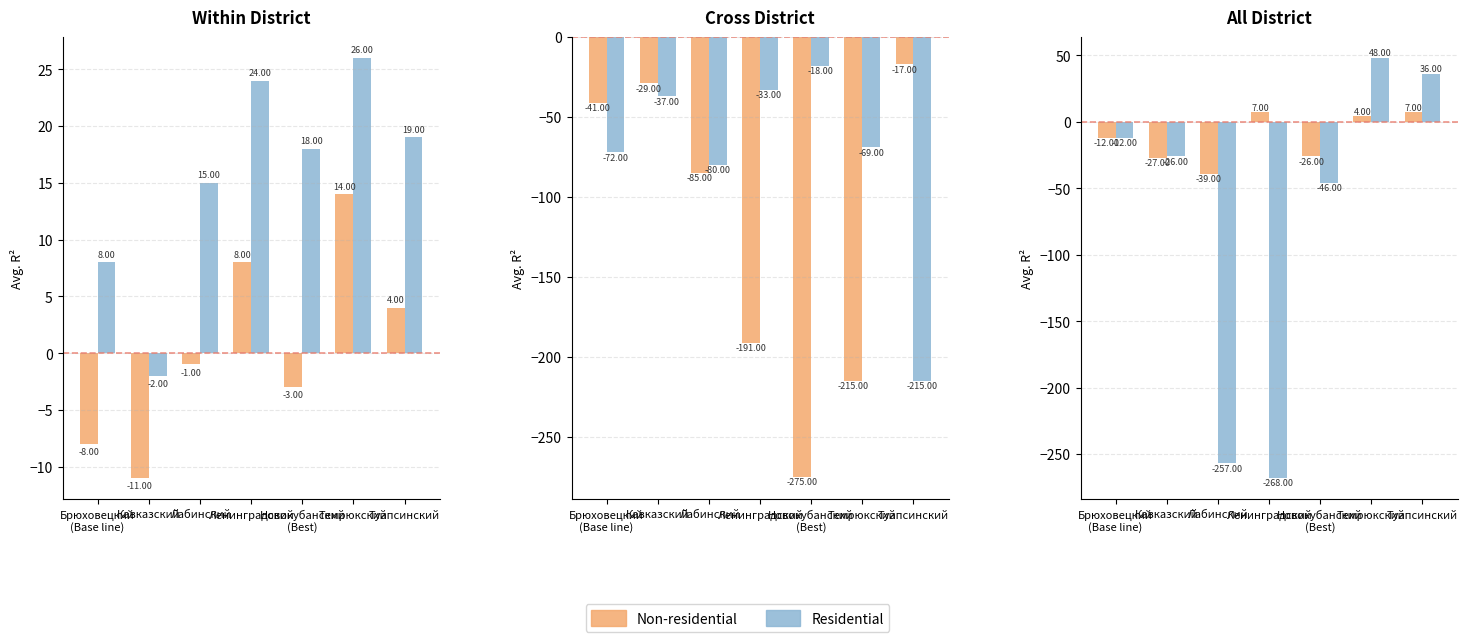

Reading left to right, extract all data points from this chart.

Non-residential: -12	-27	-39	7	-26	4	7
Residential: -12	-26	-257	-268	-46	48	36